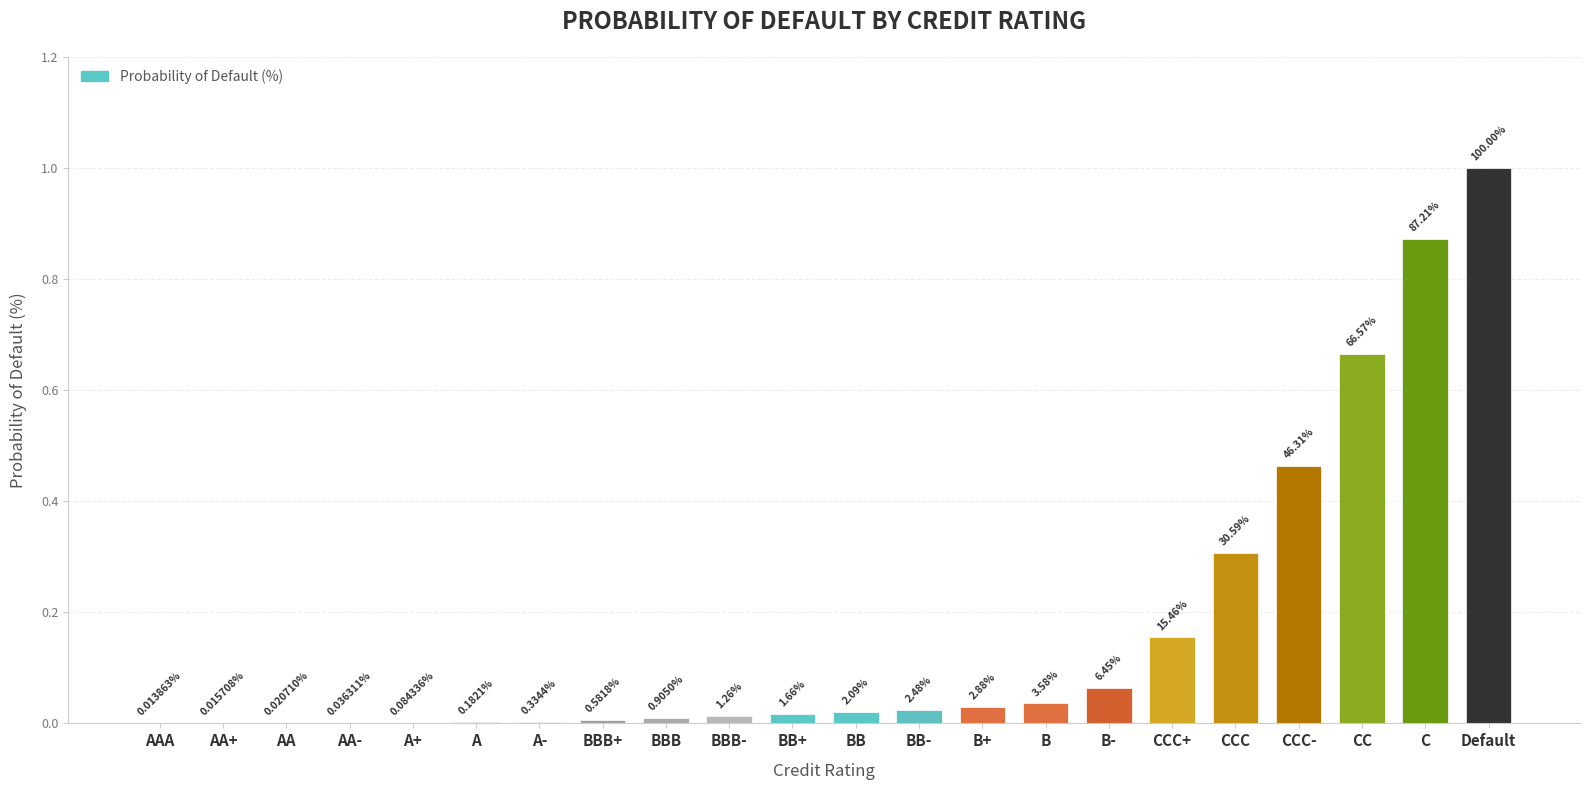

What is the change in value from BB to CCC-?

+0.4